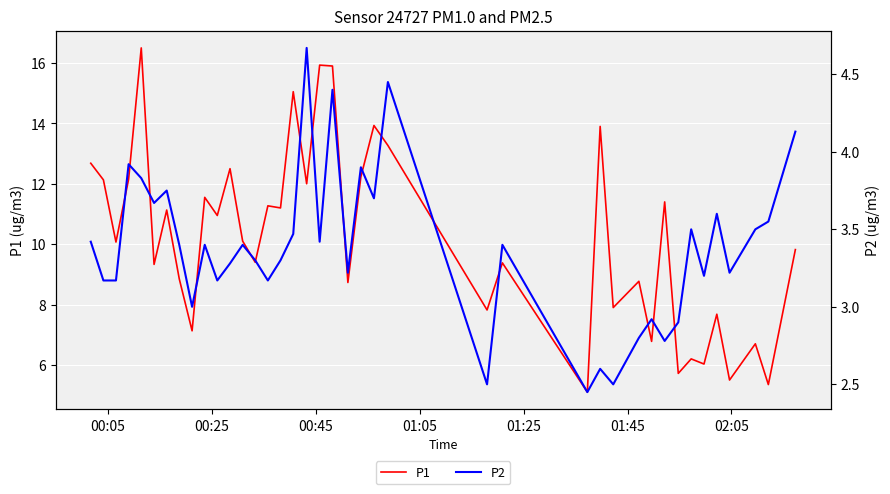

True or false: P2 and P1 intersect in this chart.

False